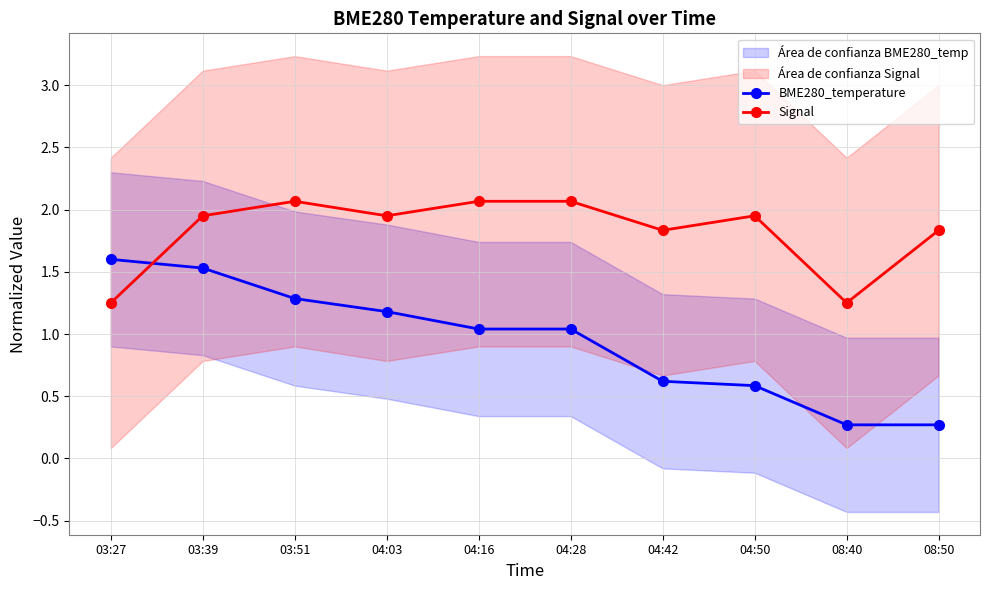

Which series ends up on top after the final intersection of BME280_temperature and Signal?

Signal